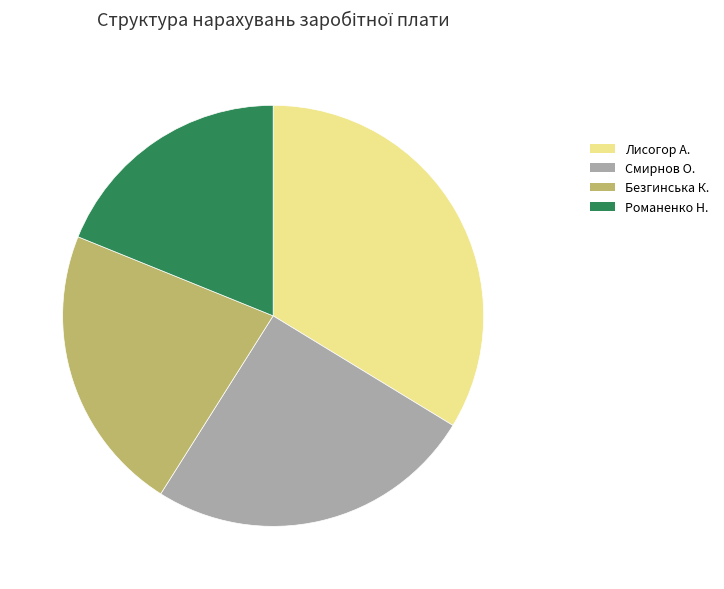

Which slice is the smallest?

Романенко Н.